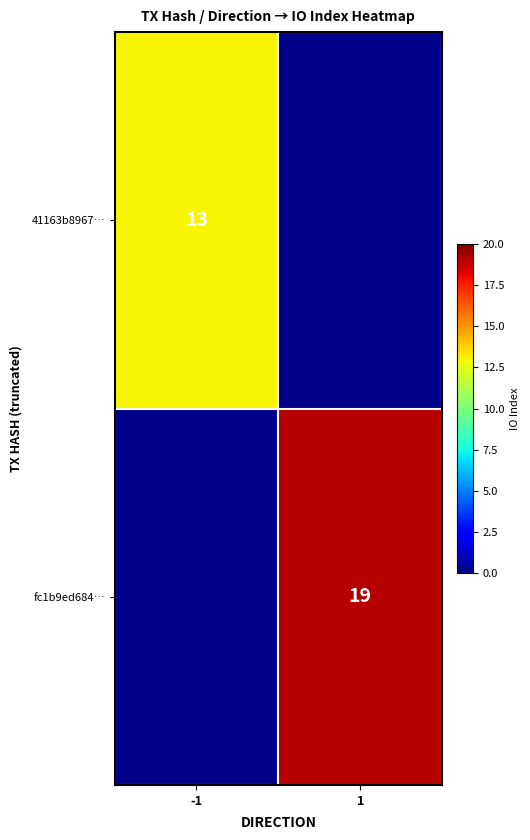

The 41163b8967… series shows 13 at -1. True or false?

True